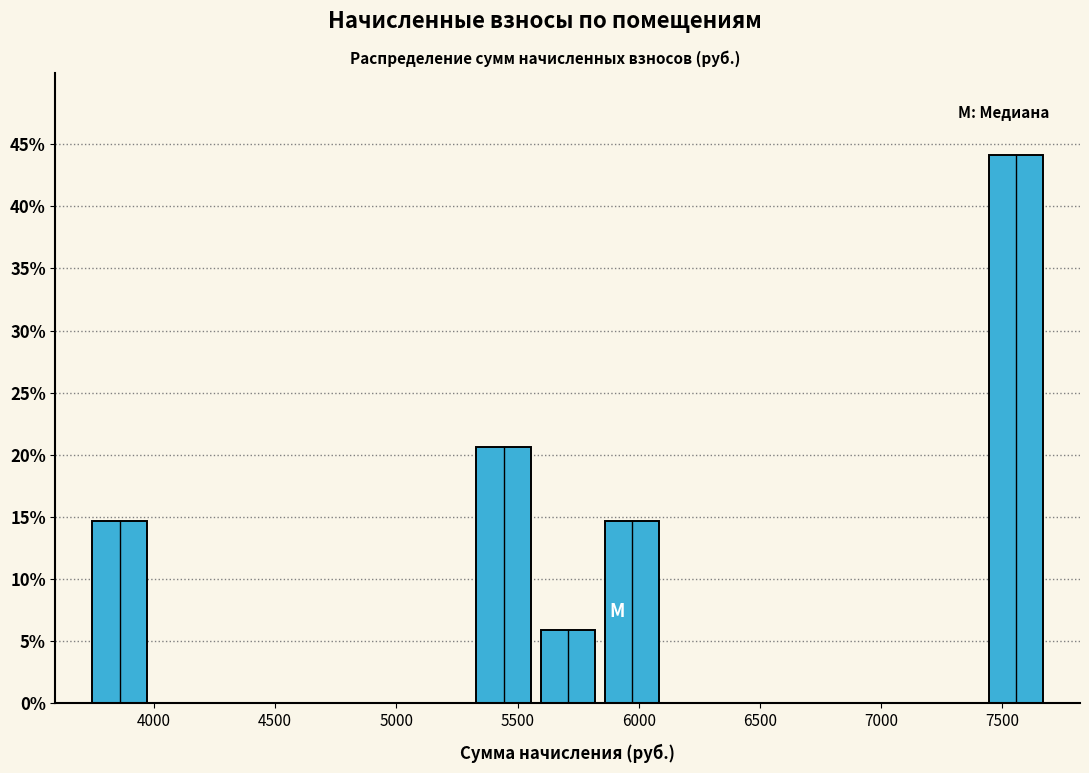

Reading left to right, transcribe this chart: for each bar, give the range it covers on the x-axis and its height. Neither the bar edges nor the heights are printed on the chart, so give them approximately, as read against the axes.

3750 to 4000: 14.5
4000 to 4250: 0
4250 to 4500: 0
4500 to 4800: 0
4800 to 5050: 0
5050 to 5300: 0
5300 to 5550: 20.5
5550 to 5850: 6.0
5850 to 6100: 14.5
6100 to 6350: 0
6350 to 6650: 0
6650 to 6900: 0
6900 to 7150: 0
7150 to 7400: 0
7400 to 7700: 44.0